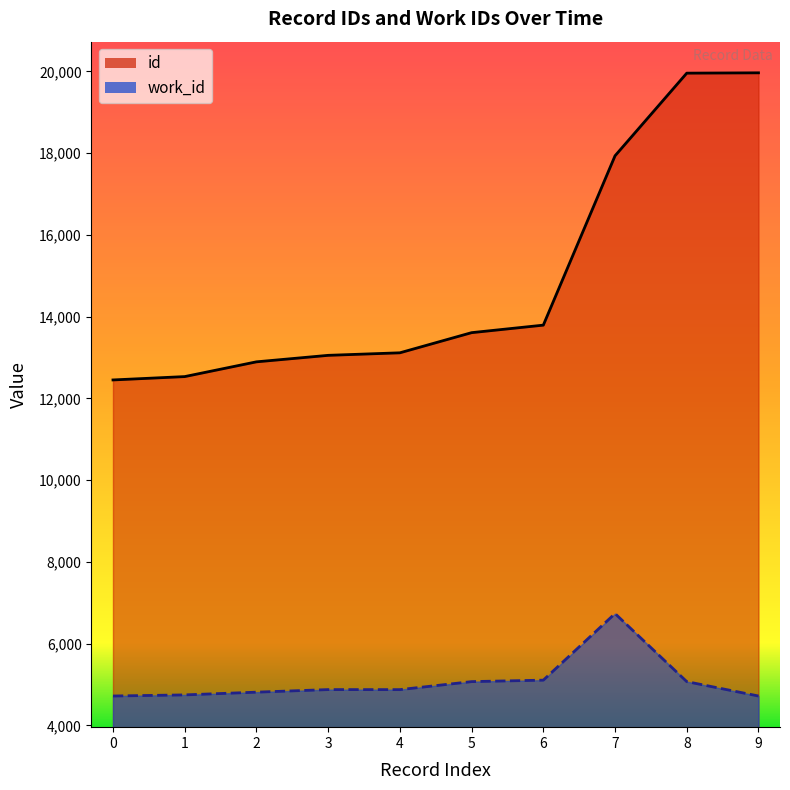

What is the average value of the work_id series?

5072